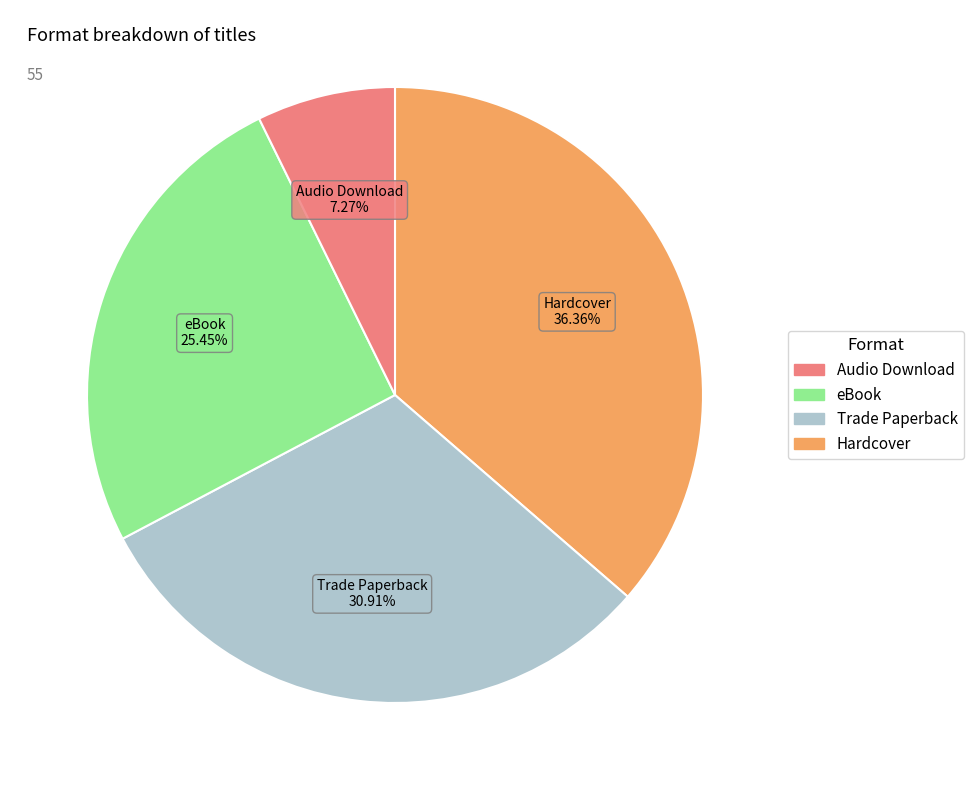

How many segments does this pie chart have?

4